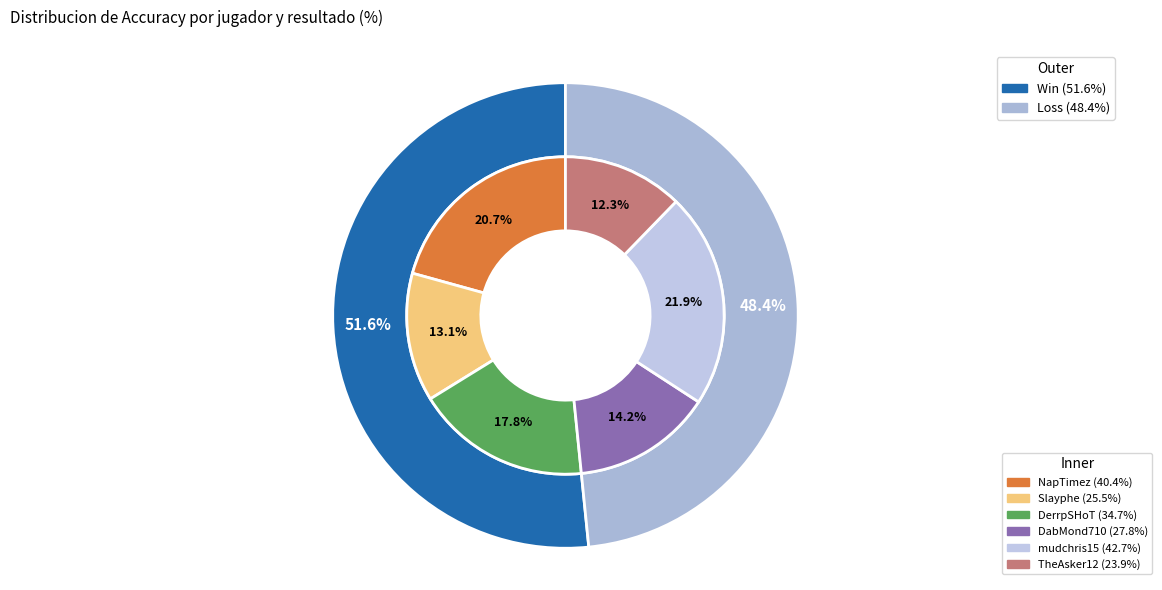

Is DerrpSHoT the majority of the pie?

No